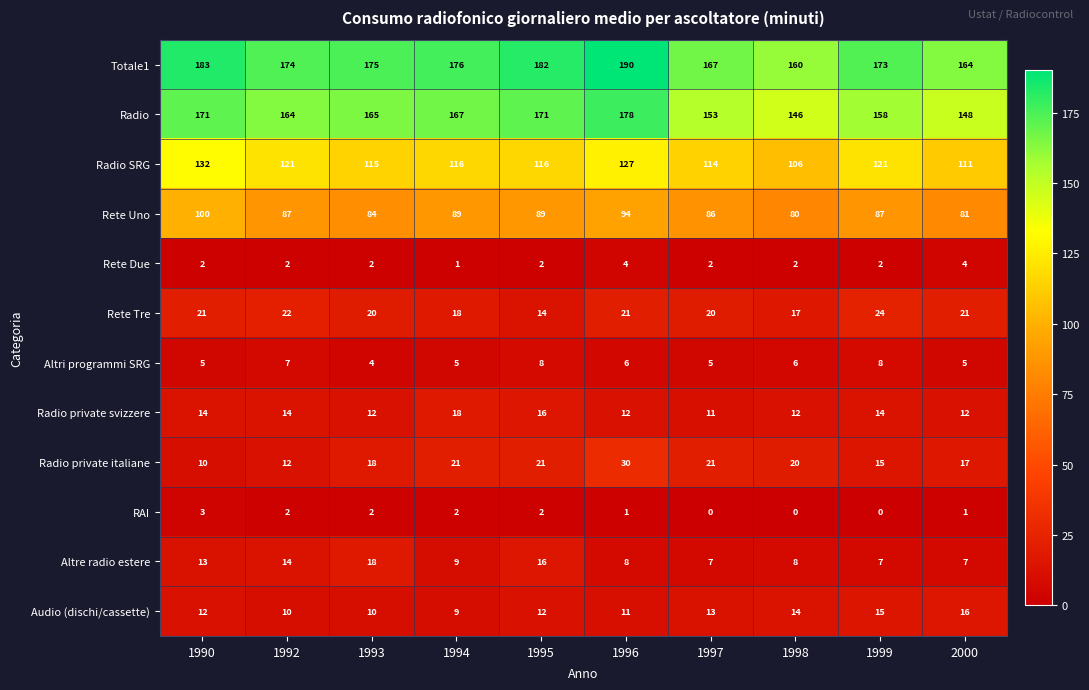

What is the spread (max minus min) of values at 1995?

180